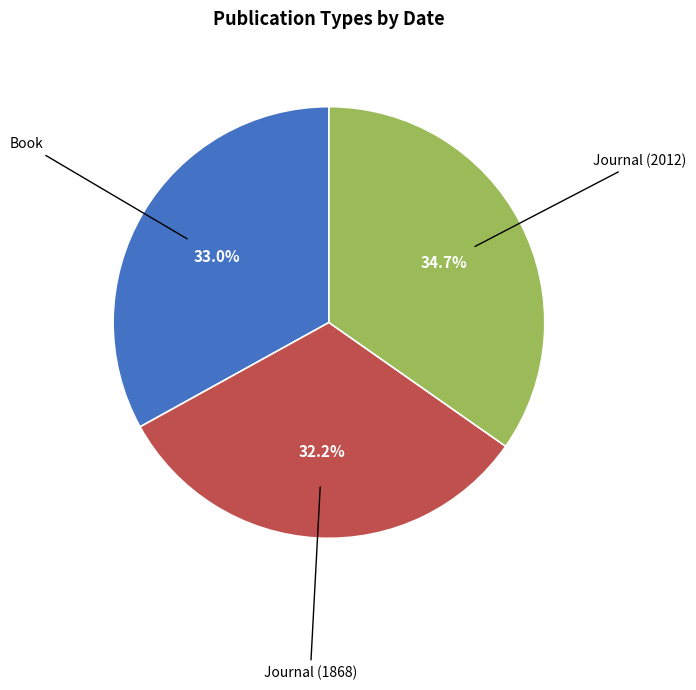

Count the number of slices in the pie.

3